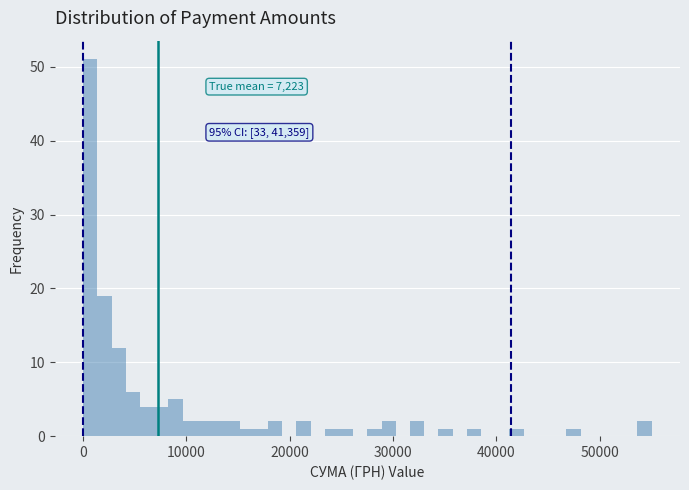

Around what value on the x-axis is the tallest bar? Give the approximate position of its centre, as read against the axis.

1000